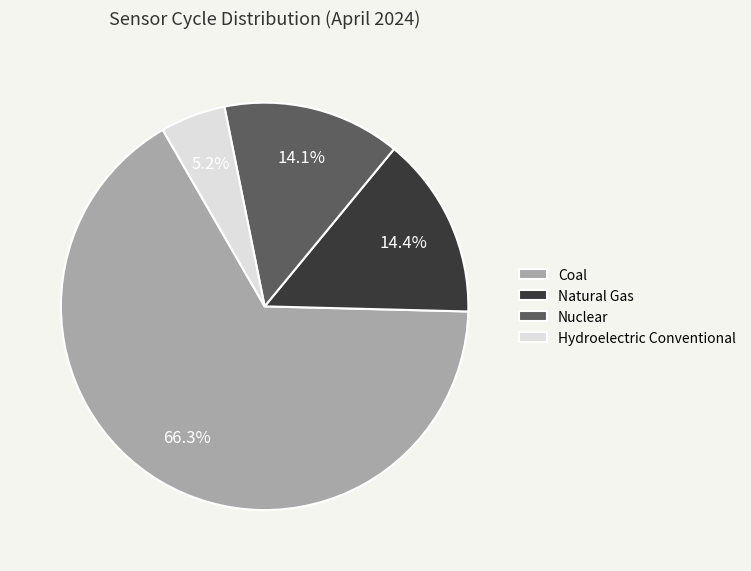

What is the total percentage of Natural Gas and Hydroelectric Conventional?

19.6%